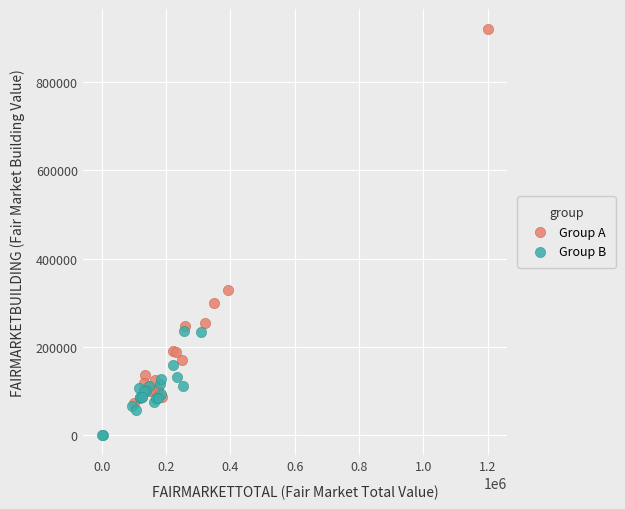

Which series reaches the maximum Y coordinate?

Group A